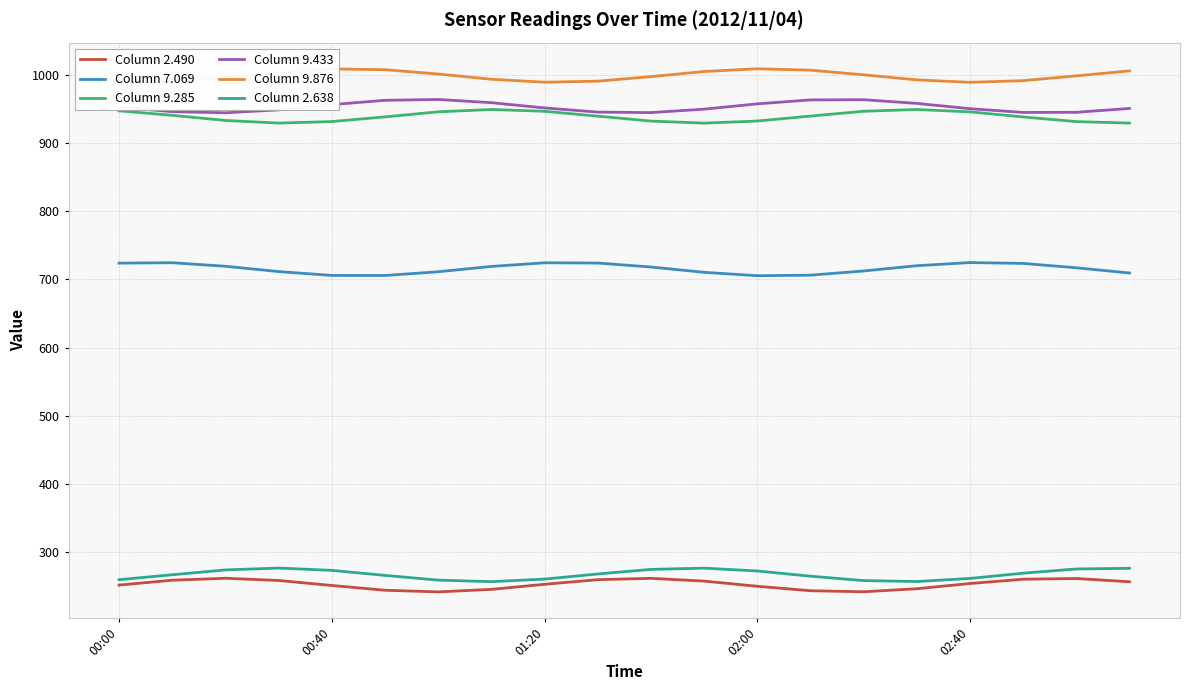

What is the highest value of the Column 9.876 series?

1008.9